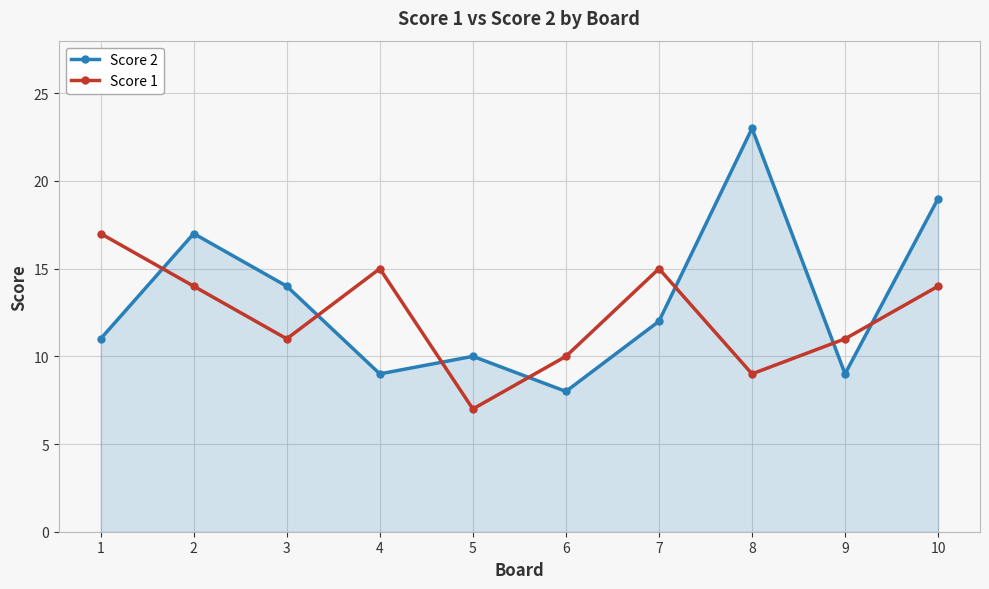

List the series in order of their overall mean, lowest first.

Score 1, Score 2